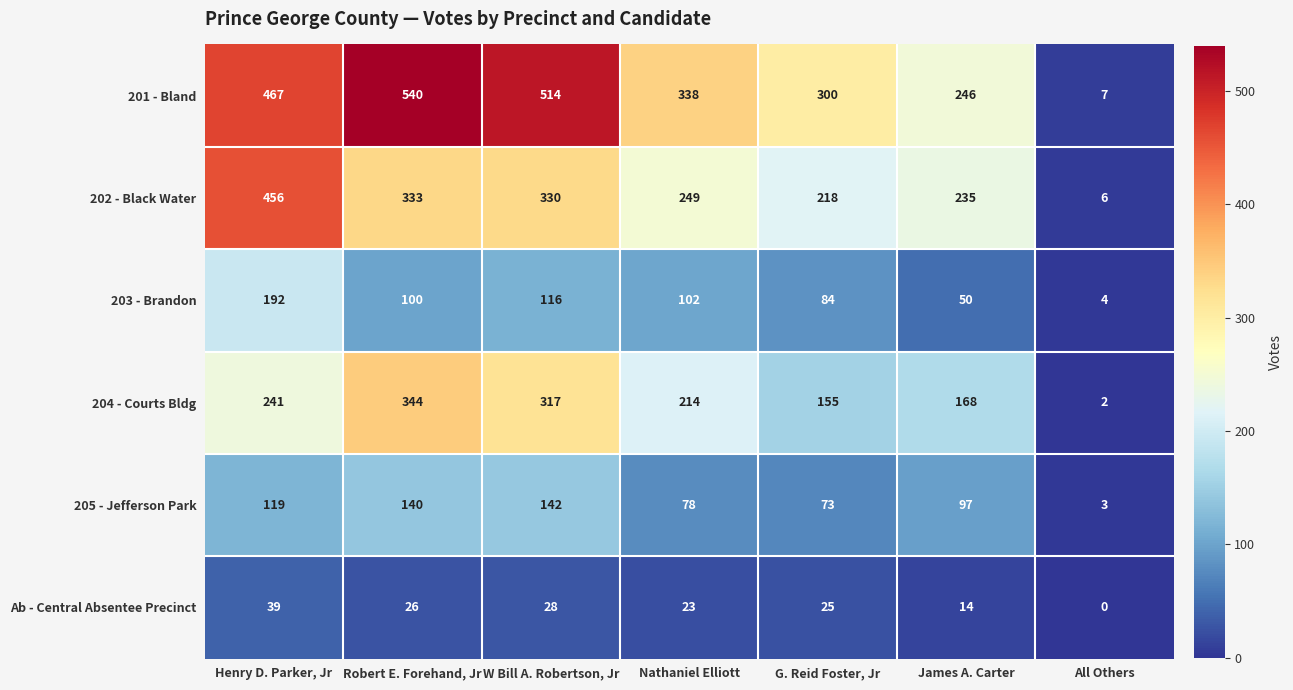

Where does the 204 - Courts Bldg series first go above 214?

Henry D. Parker, Jr